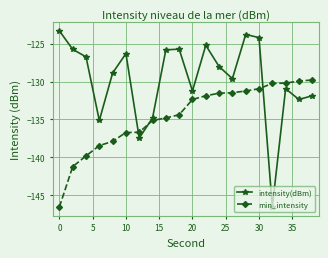

True or false: intensity(dBm) and min_intensity cross at least once.

True